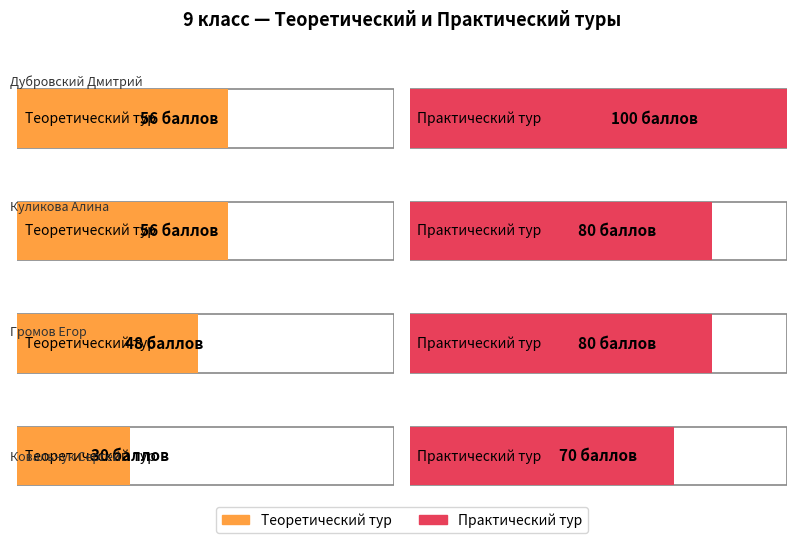

What is the label of the 2nd bar from the left?

Куликова Алина